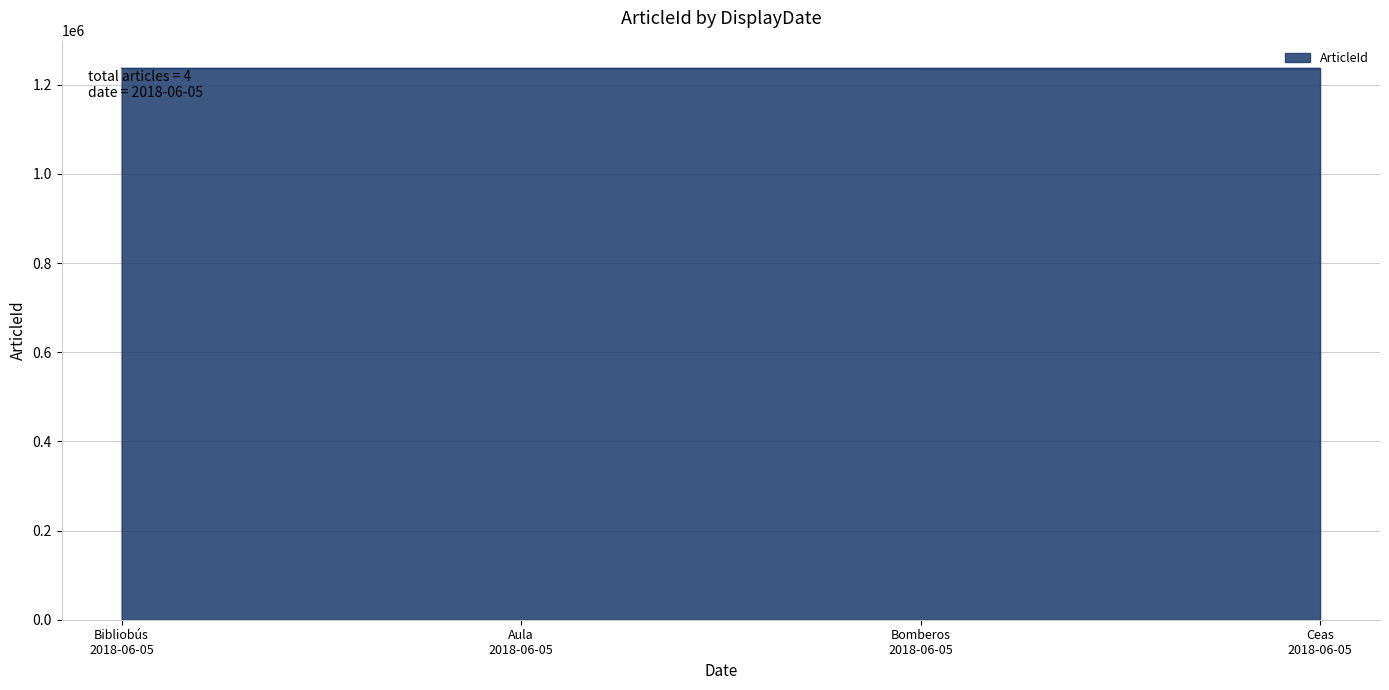

What is the sum of all values?

4947236